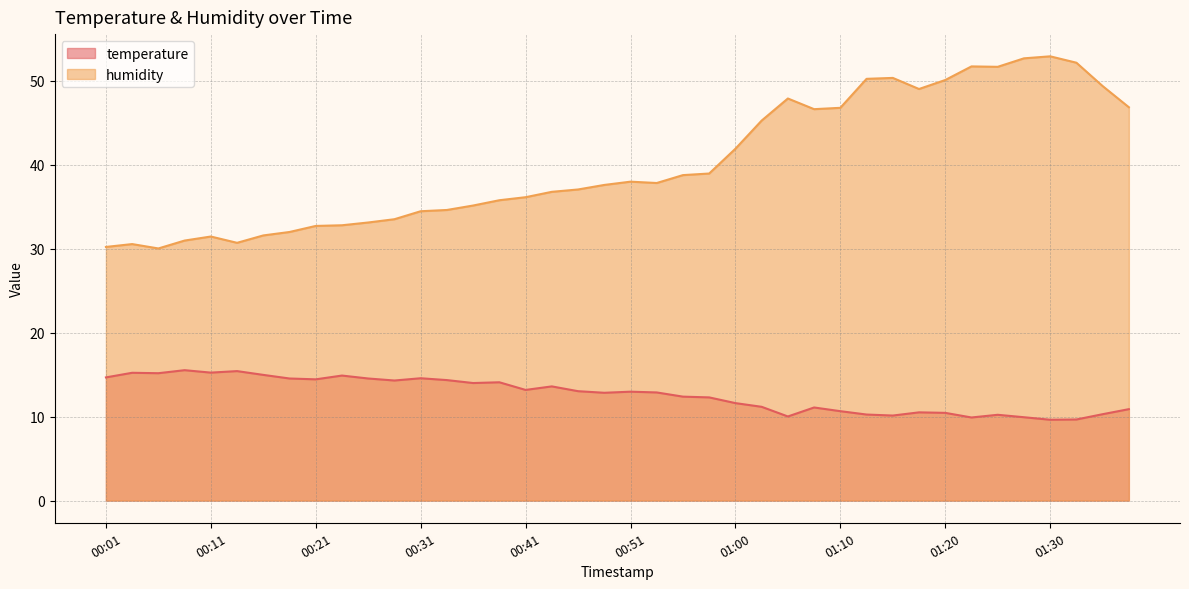

What is the sum of the temperature values at 00:36 and 00:43?

27.6